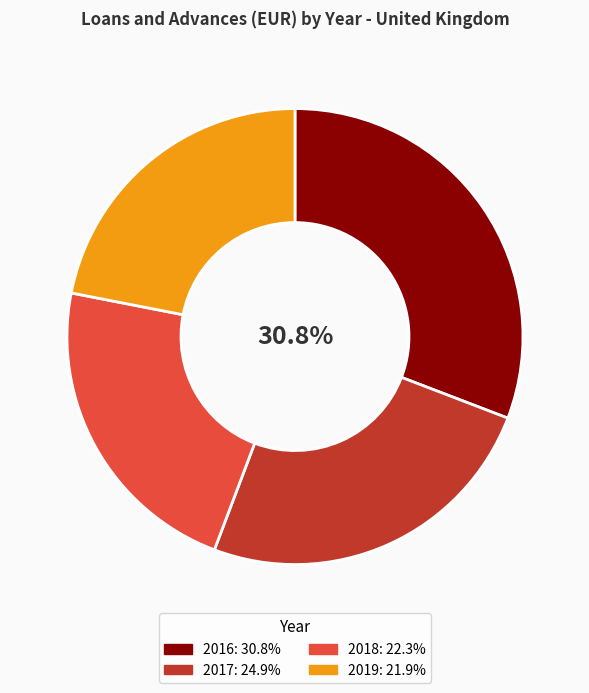

To the nearest percent, what percentage of the pie is 2019?

22%